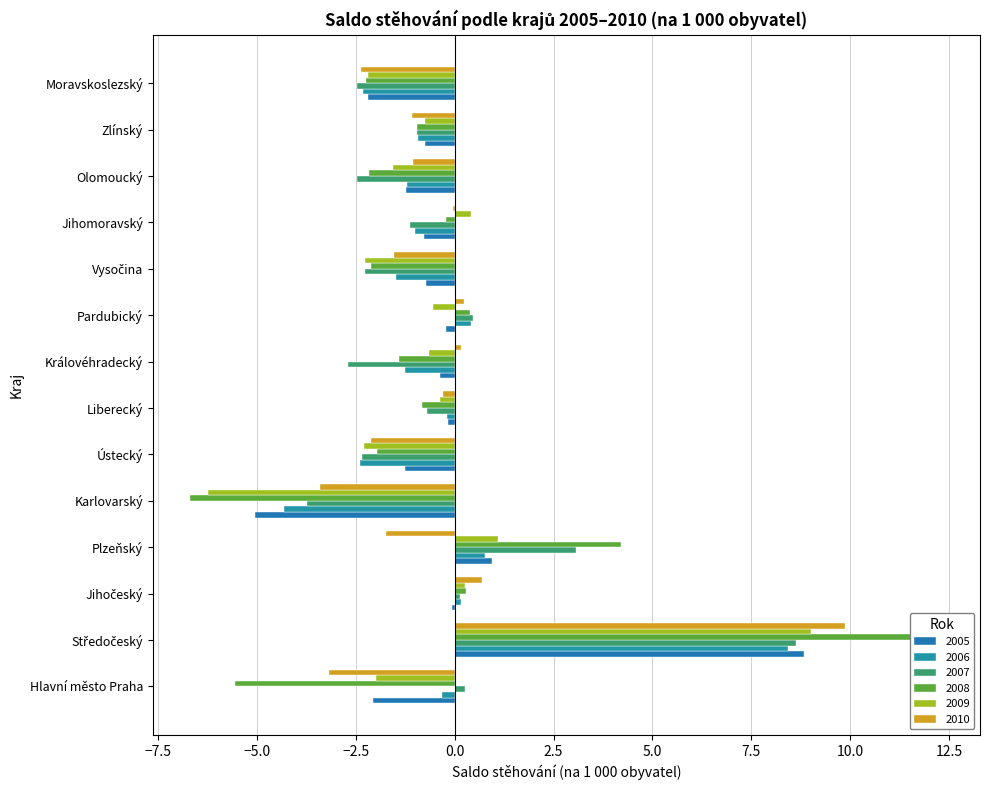

List the series in order of their peak value, lowest first.

2006, 2007, 2005, 2009, 2010, 2008